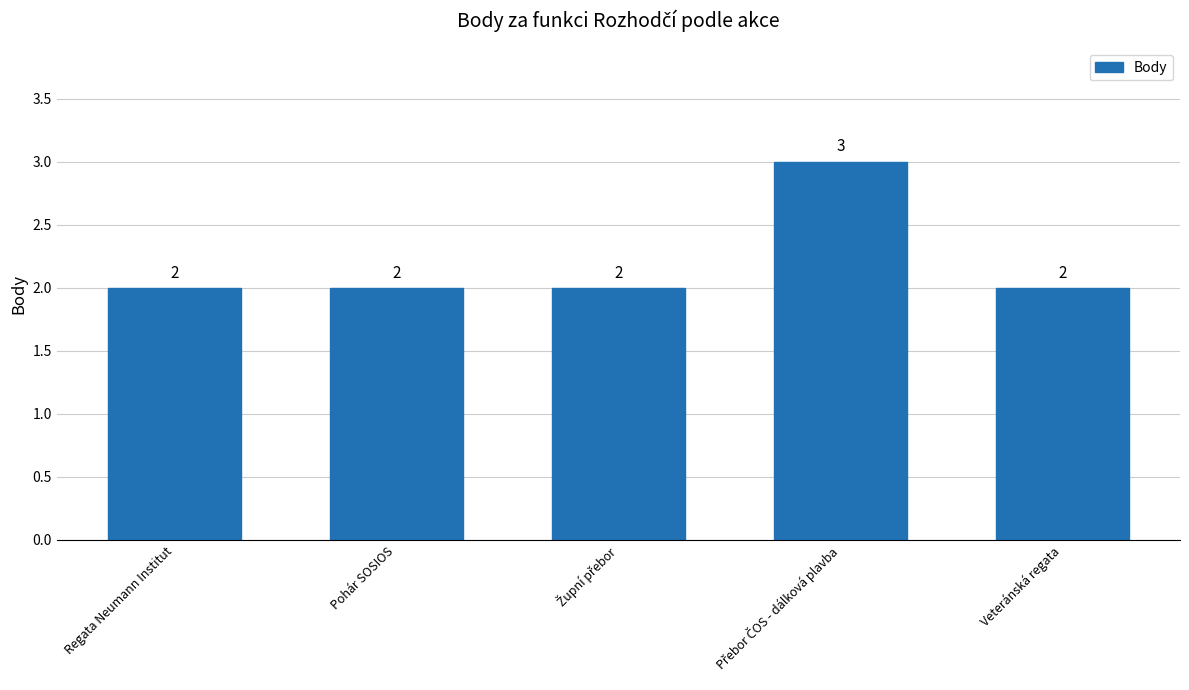

Reading left to right, extract all data points from this chart.

2	2	2	3	2